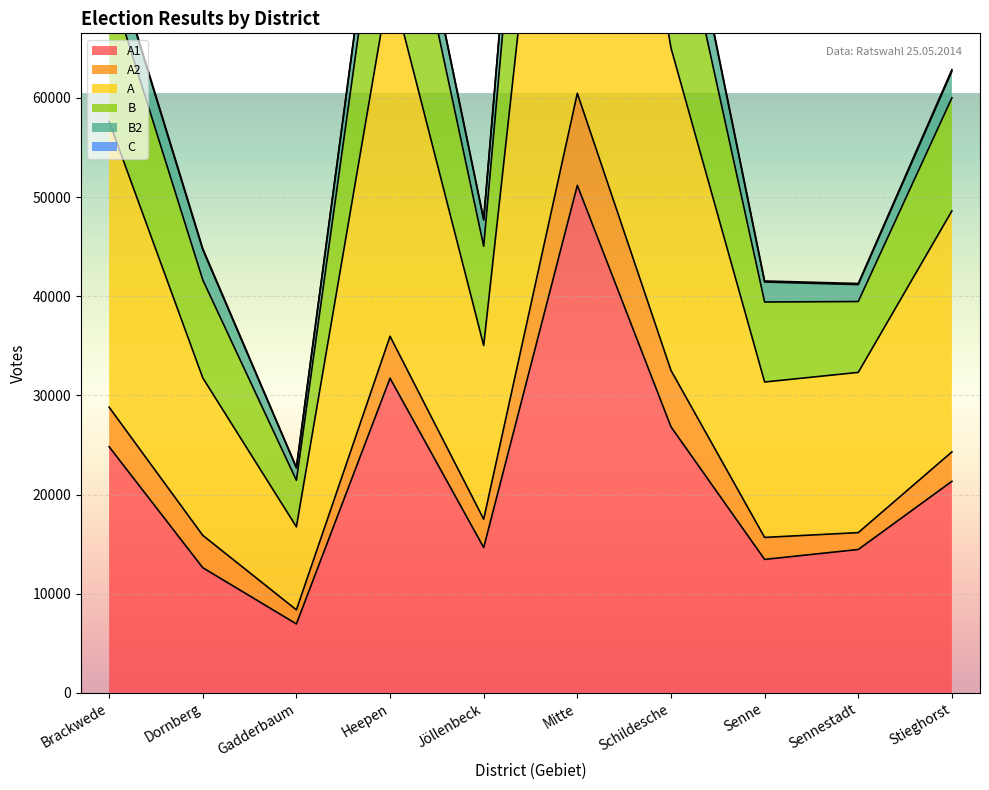

True or false: C has a value of 42100 at Sennestadt.

False